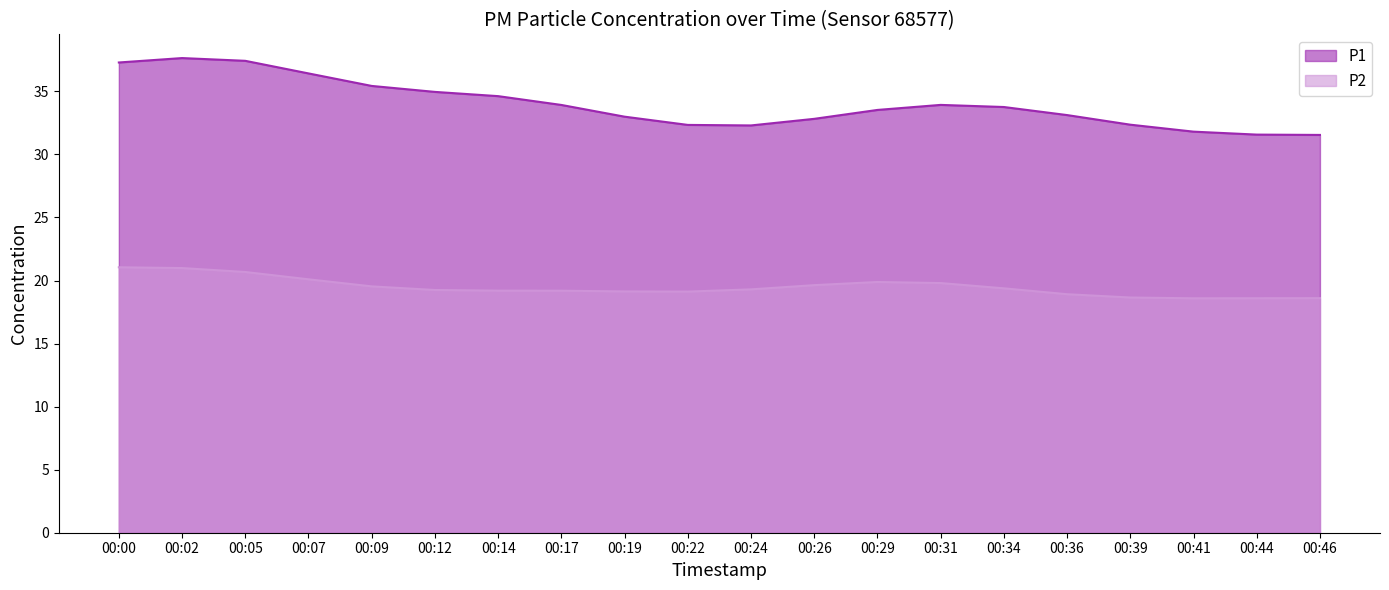

Count the number of categories in the chart.

20